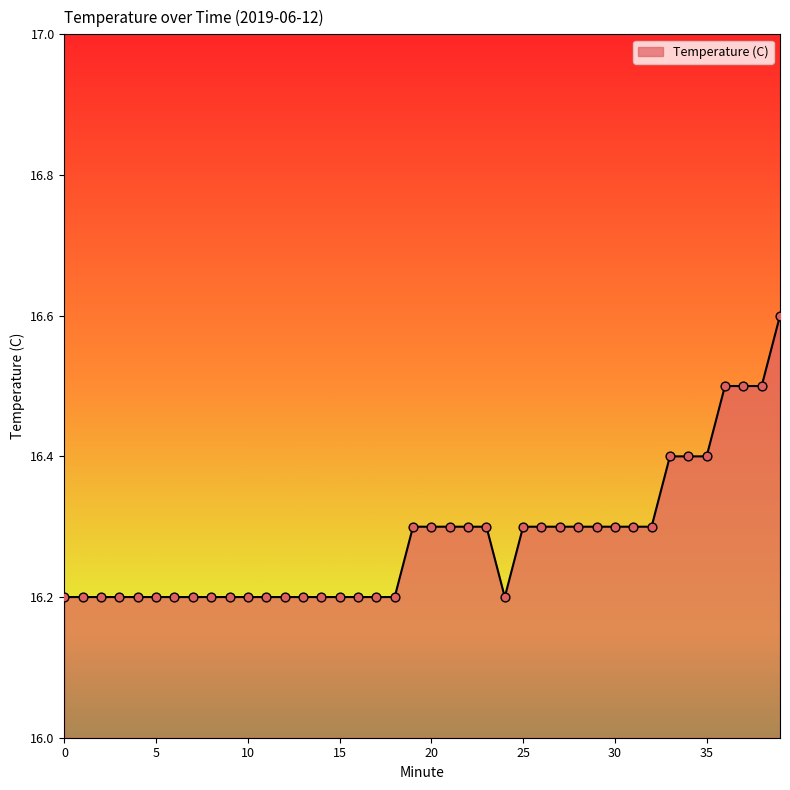

What is the difference between the maximum and minimum values?

0.4